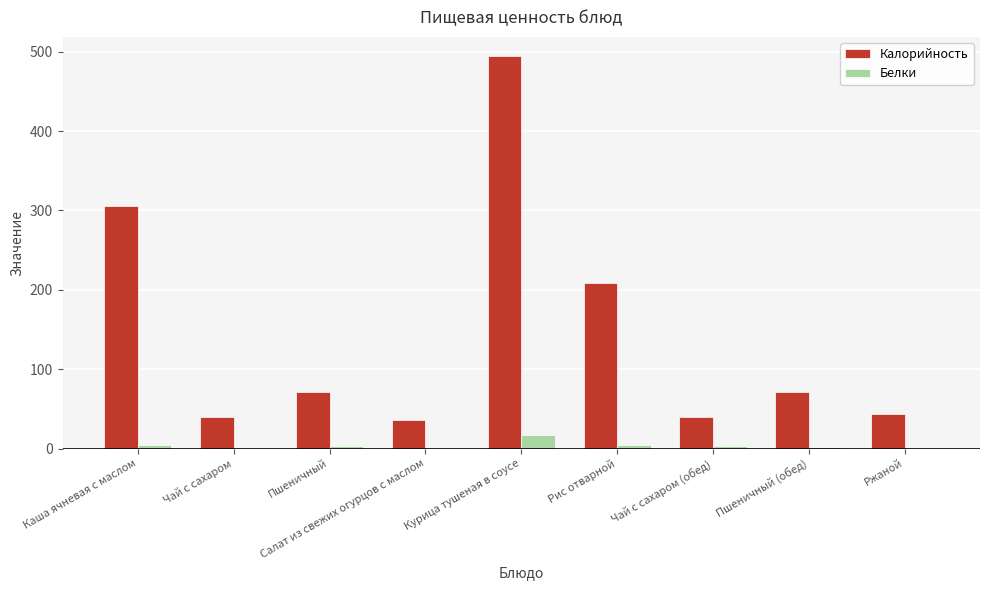

How many groups of bars are there?

9